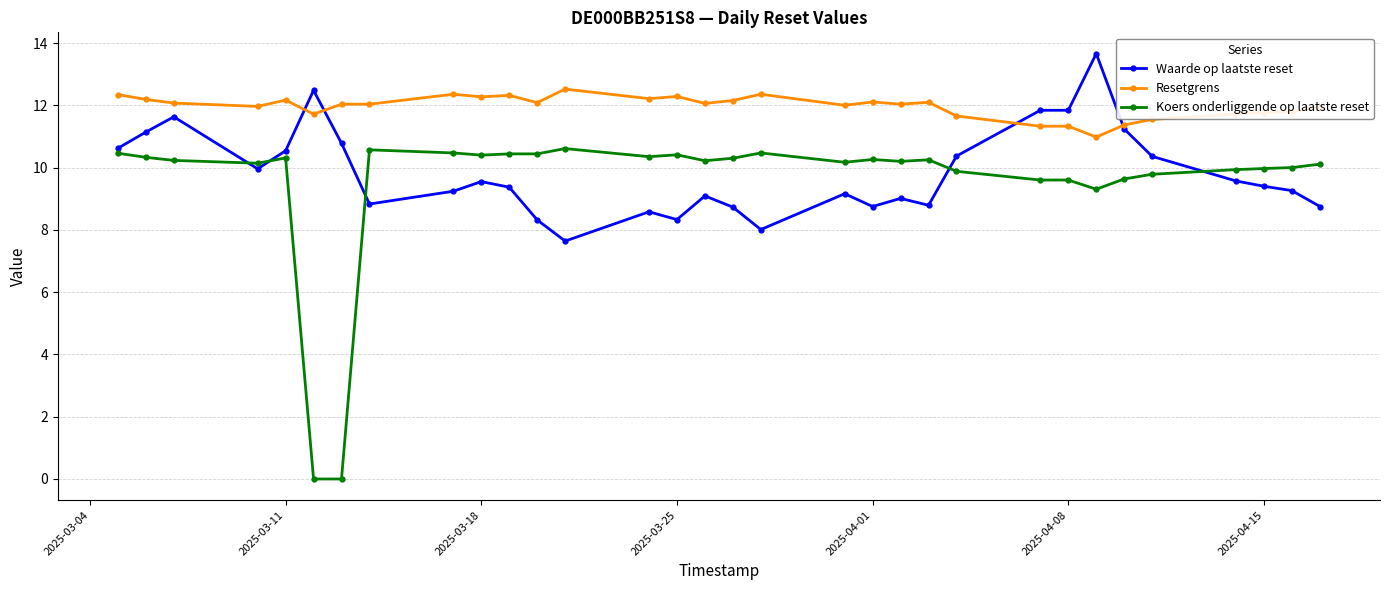

True or false: Resetgrens and Koers onderliggende op laatste reset cross at least once.

False